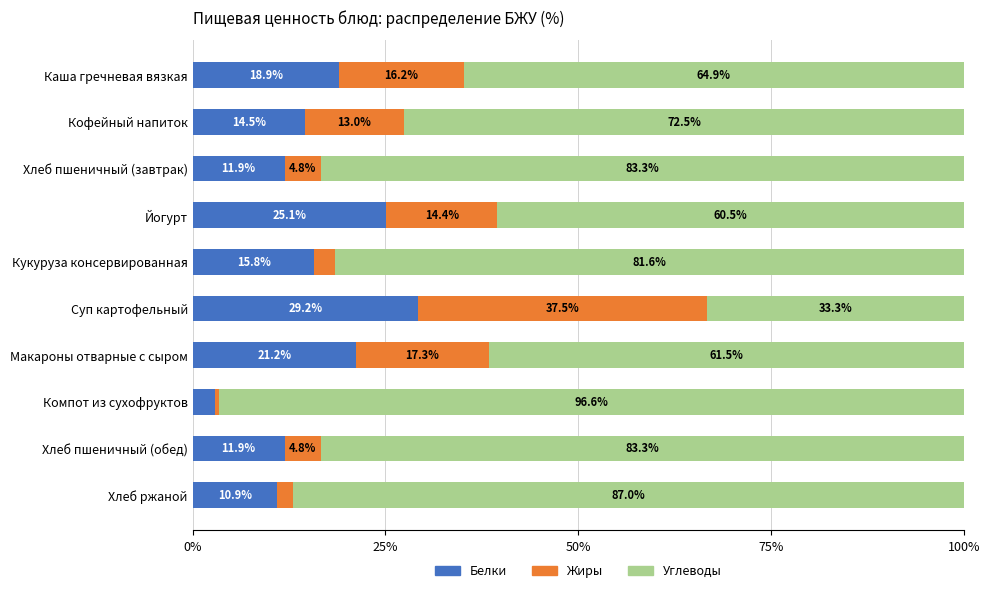

What is the sum of the Белки values at Компот из сухофруктов and Суп картофельный?

32.1